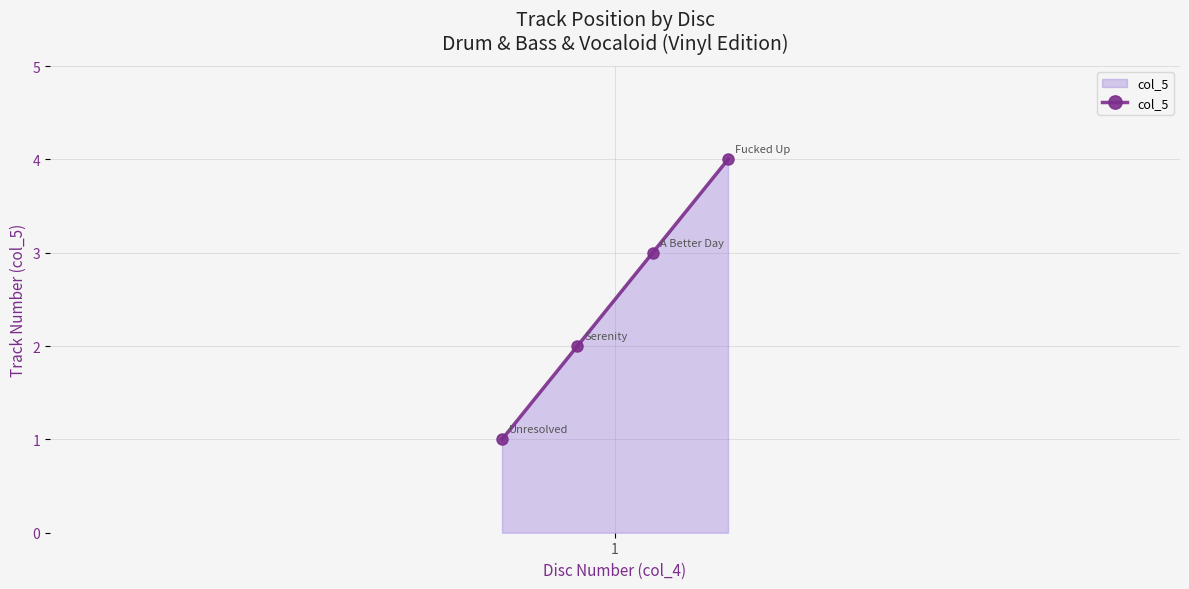

Reading left to right, what are all the values shown in this chart?

1	2	3	4